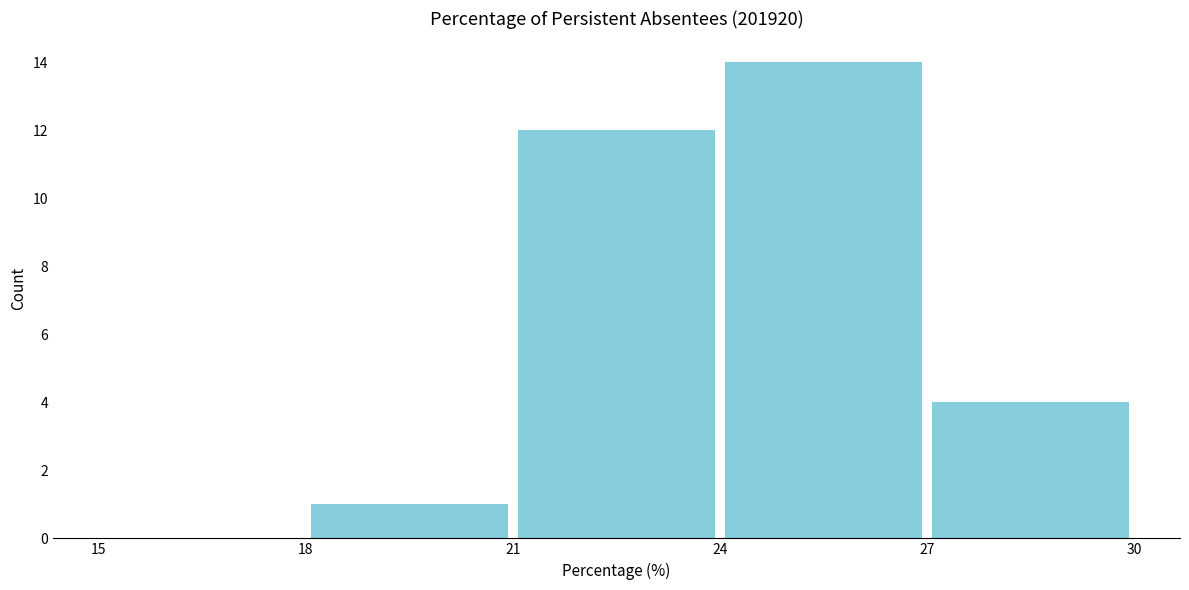

How tall is the bar that spans 24 to 27 on the x-axis? The values are not printed on the chart, so give them approximately, as read against the axis.

14